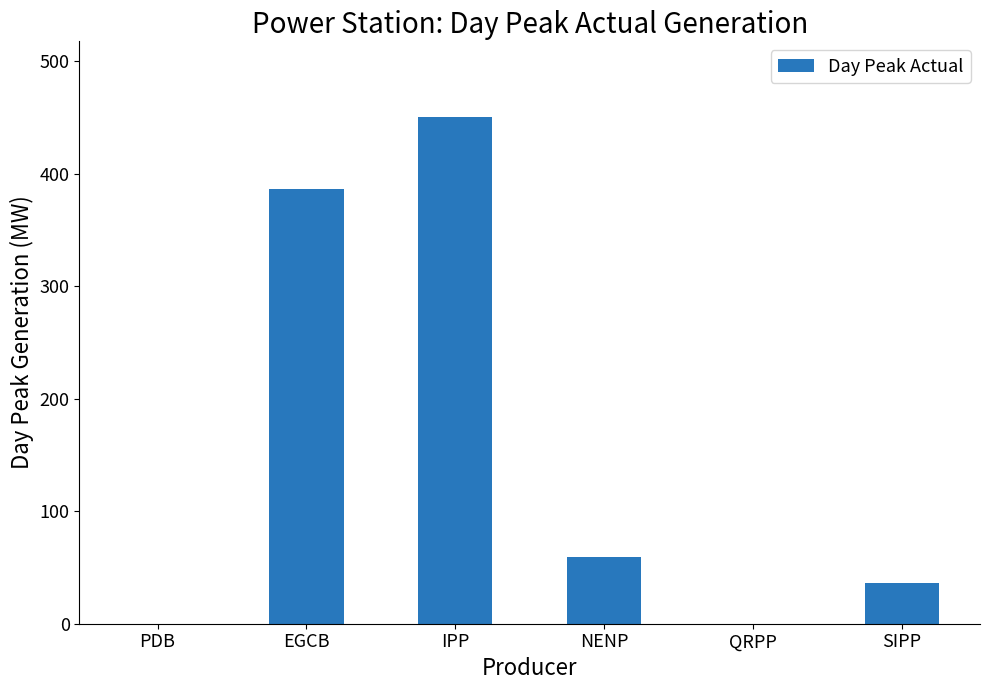

Reading left to right, list all the values displayed in this chart.

0	386	450	59	0	36